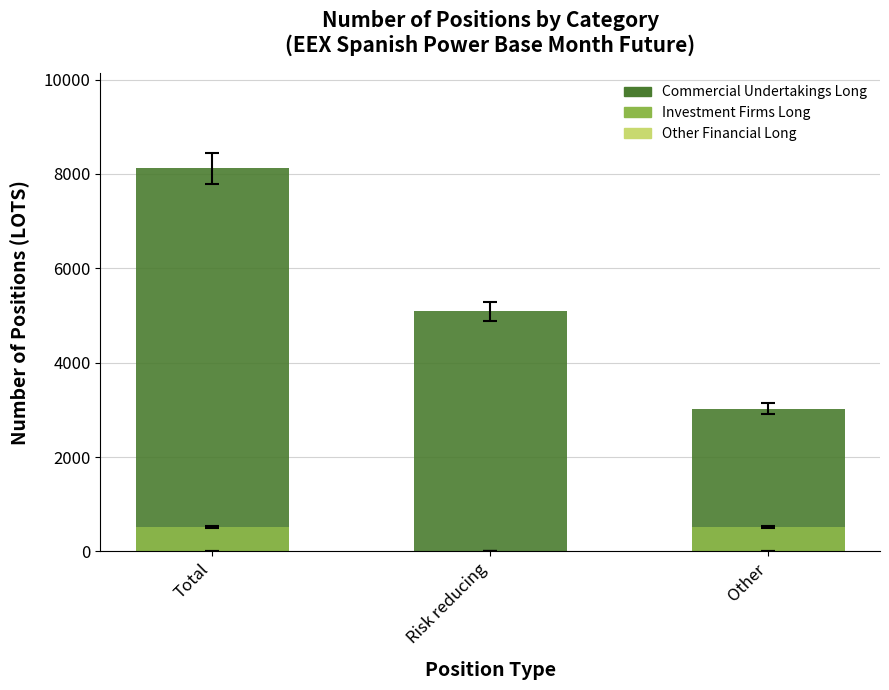

Reading left to right, extract all data points from this chart.

Commercial Undertakings Long: 8117	5093	3024
Investment Firms Long: 519	0	519
Other Financial Long: 0	0	0